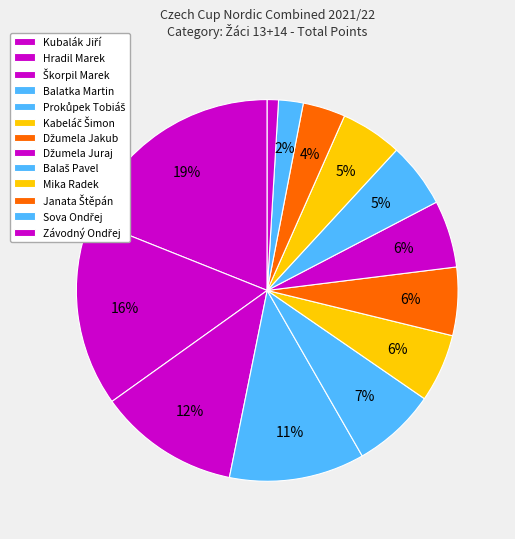

What percentage is the Kubalák Jiří slice, to the nearest percent?

19%